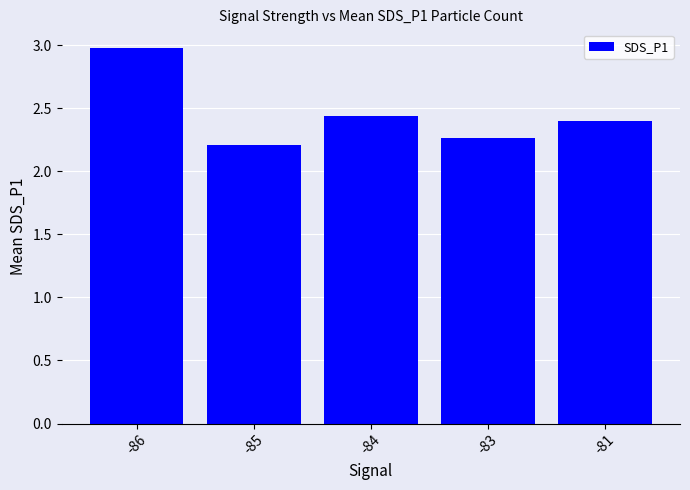

The value at -83 is 4.0. True or false?

False